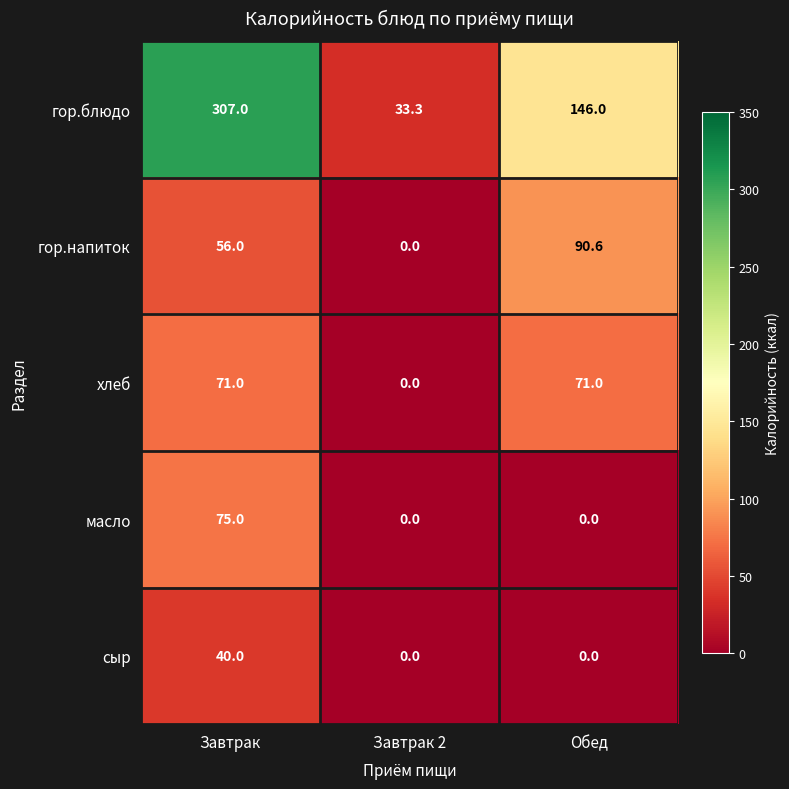

Which series changed the most between Завтрак and Обед?

гор.блюдо